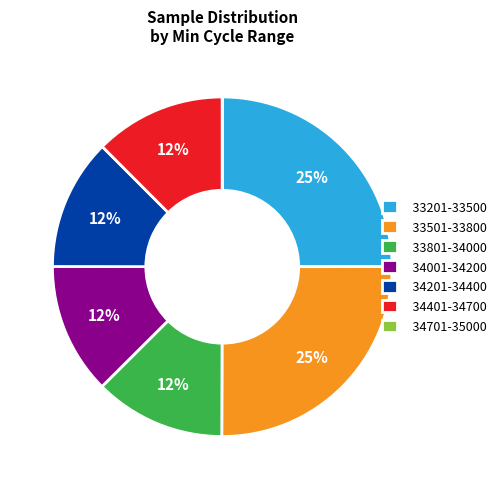

Do 33201-33500 and 34201-34400 together represent more than half of the pie?

No